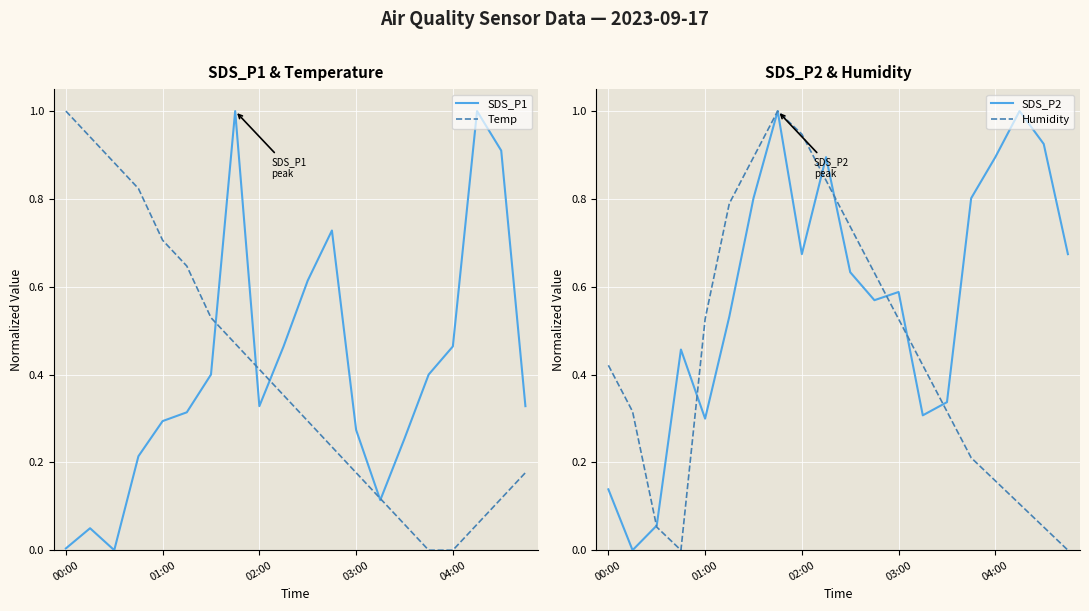

How many lines are shown in the chart?

4